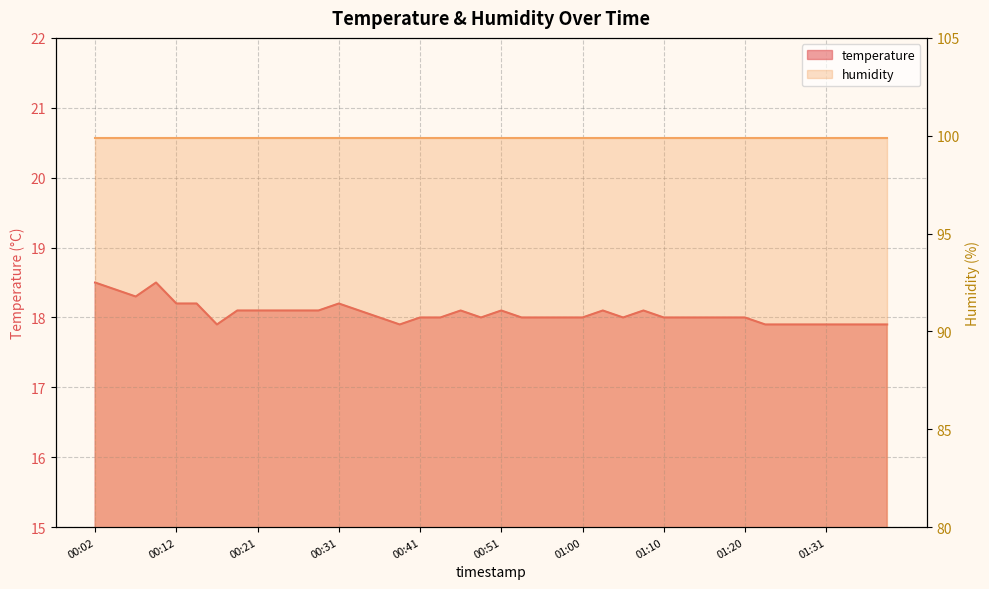

Approximately how many times larger is the value at 00:55 compared to 01:35?

1.0